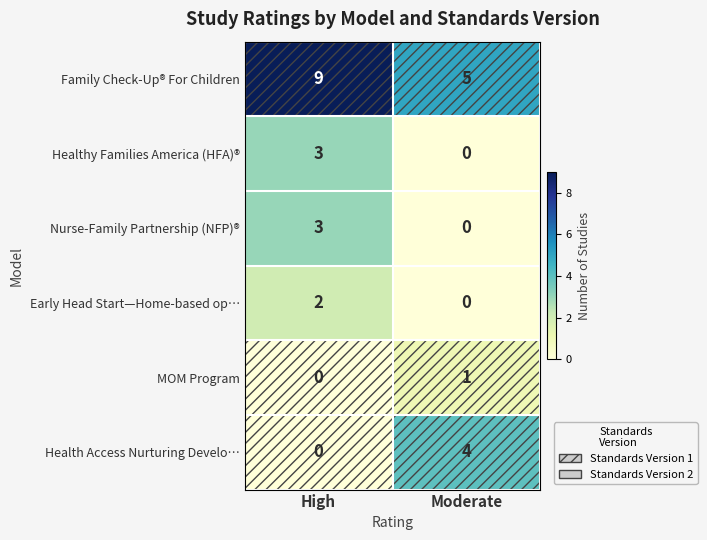

What is the maximum value shown in the chart?

9